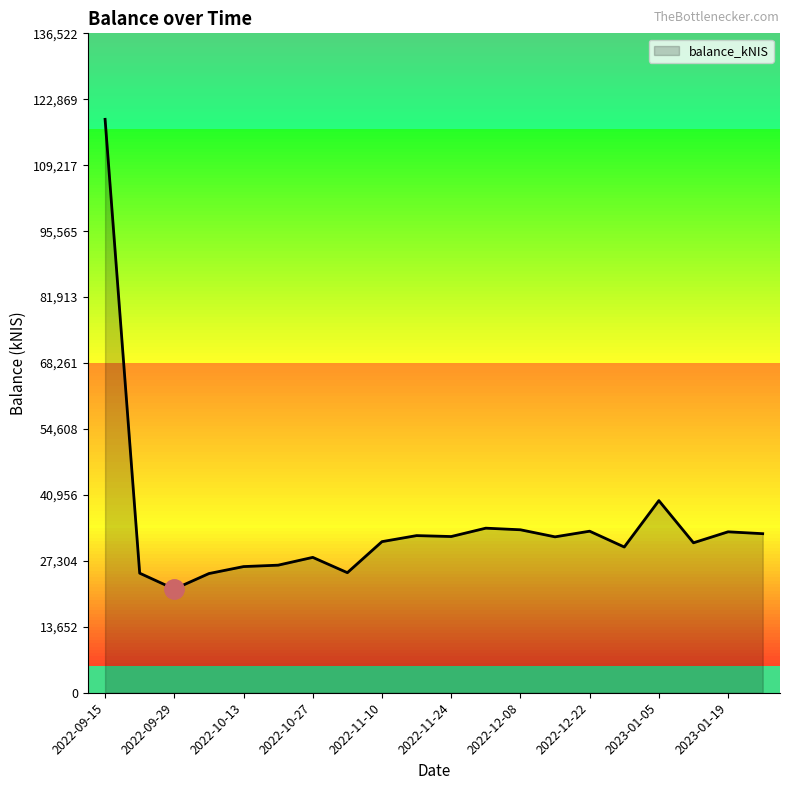

What is the difference between the maximum and minimum values?

97246.9